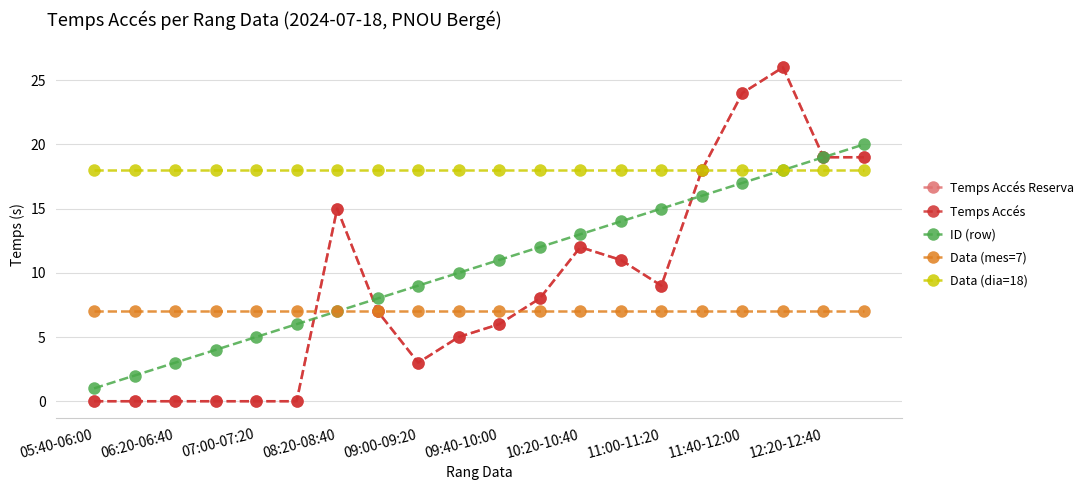

After their last crossing, which series has the higher values: ID (row) or Temps Accés?

Temps Accés